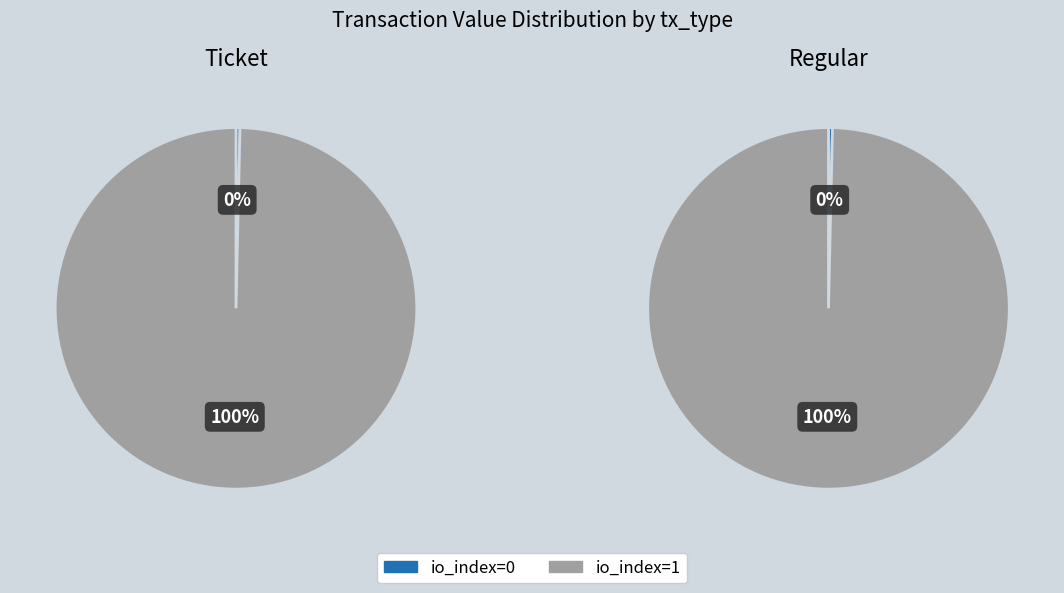

Which series has the largest range (max minus min)?

Ticket